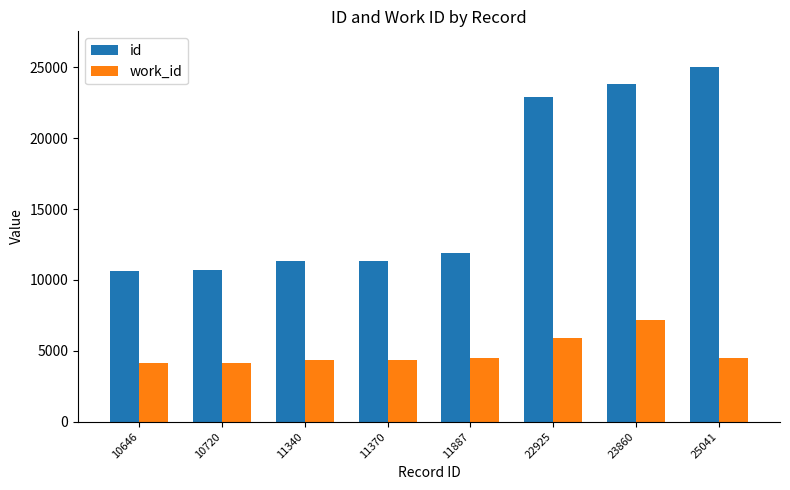

Where is id nearest to the value 17843?

22925